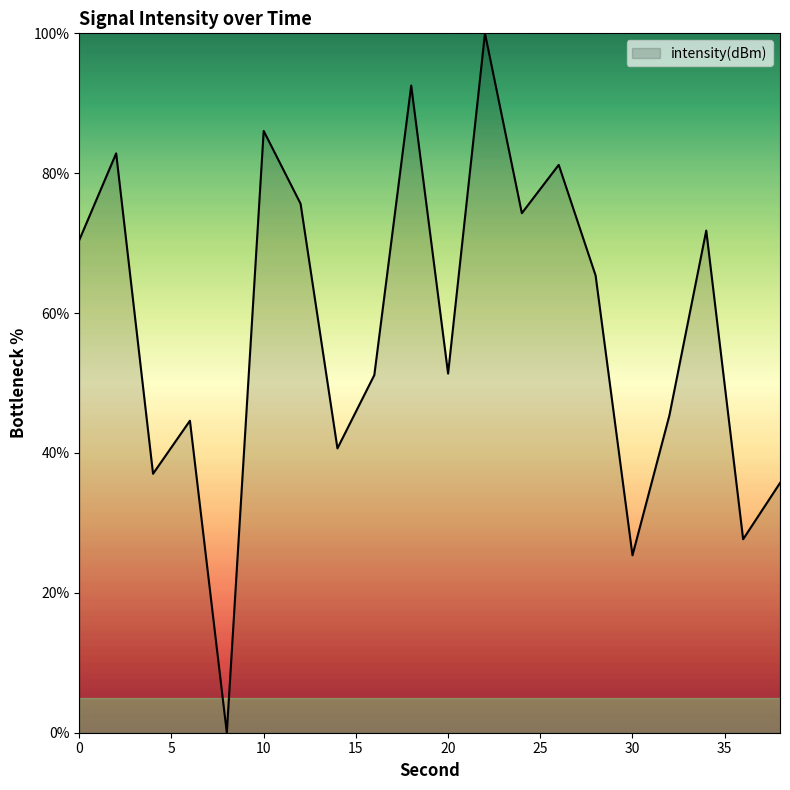

What is the difference between the maximum and minimum values?

100.0